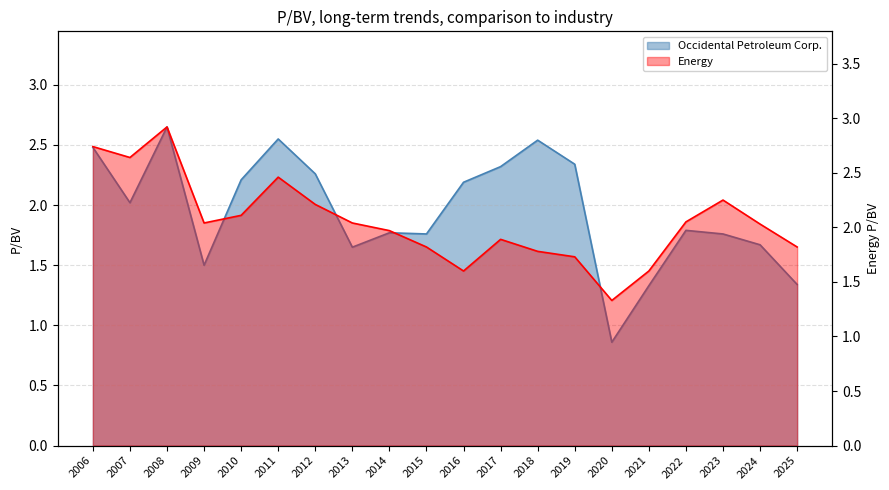

Reading left to right, transcribe all the data shown in this chart.

Occidental Petroleum Corp.: 2.5	2.0	2.6	1.5	2.2	2.5	2.3	1.6	1.8	1.8	2.2	2.3	2.5	2.3	0.9	1.3	1.8	1.8	1.7	1.3
Energy: 2.7	2.6	2.9	2.0	2.1	2.5	2.2	2.0	2.0	1.8	1.6	1.9	1.8	1.7	1.3	1.6	2.0	2.2	2.0	1.8